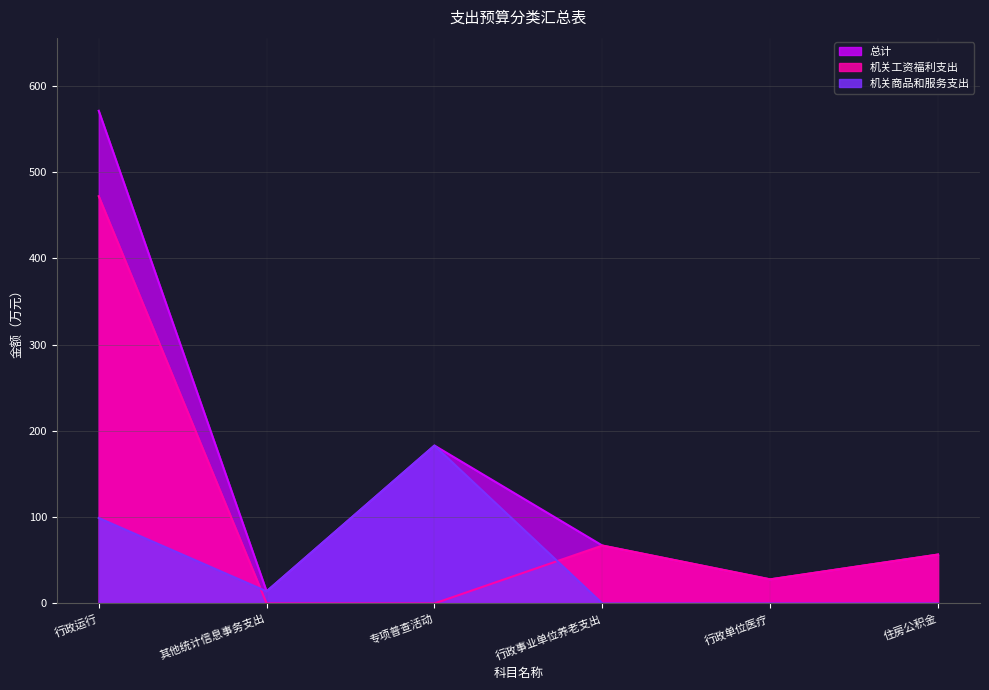

Between 行政运行 and 行政事业单位养老支出, which series saw the biggest shift?

总计